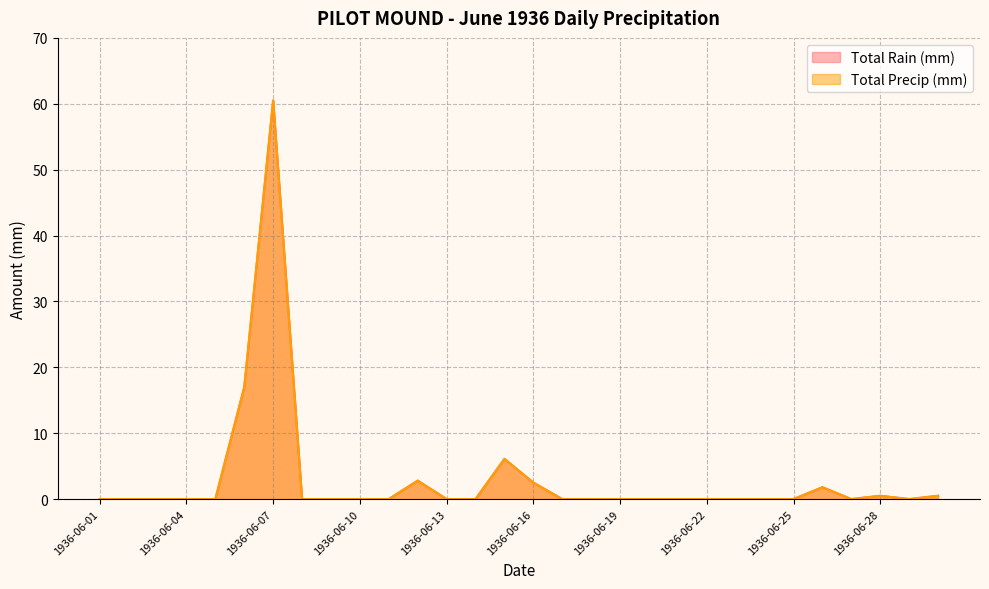

Reading left to right, transcribe all the data shown in this chart.

Total Rain (mm): 0.0	0.0	0.0	0.0	0.0	17.0	60.5	0.0	0.0	0.0	0.0	2.8	0.0	0.0	6.1	2.5	0.0	0.0	0.0	0.0	0.0	0.0	0.0	0.0	0.0	1.8	0.0	0.5	0.0	0.5
Total Precip (mm): 0.0	0.0	0.0	0.0	0.0	17.0	60.5	0.0	0.0	0.0	0.0	2.8	0.0	0.0	6.1	2.5	0.0	0.0	0.0	0.0	0.0	0.0	0.0	0.0	0.0	1.8	0.0	0.5	0.0	0.5